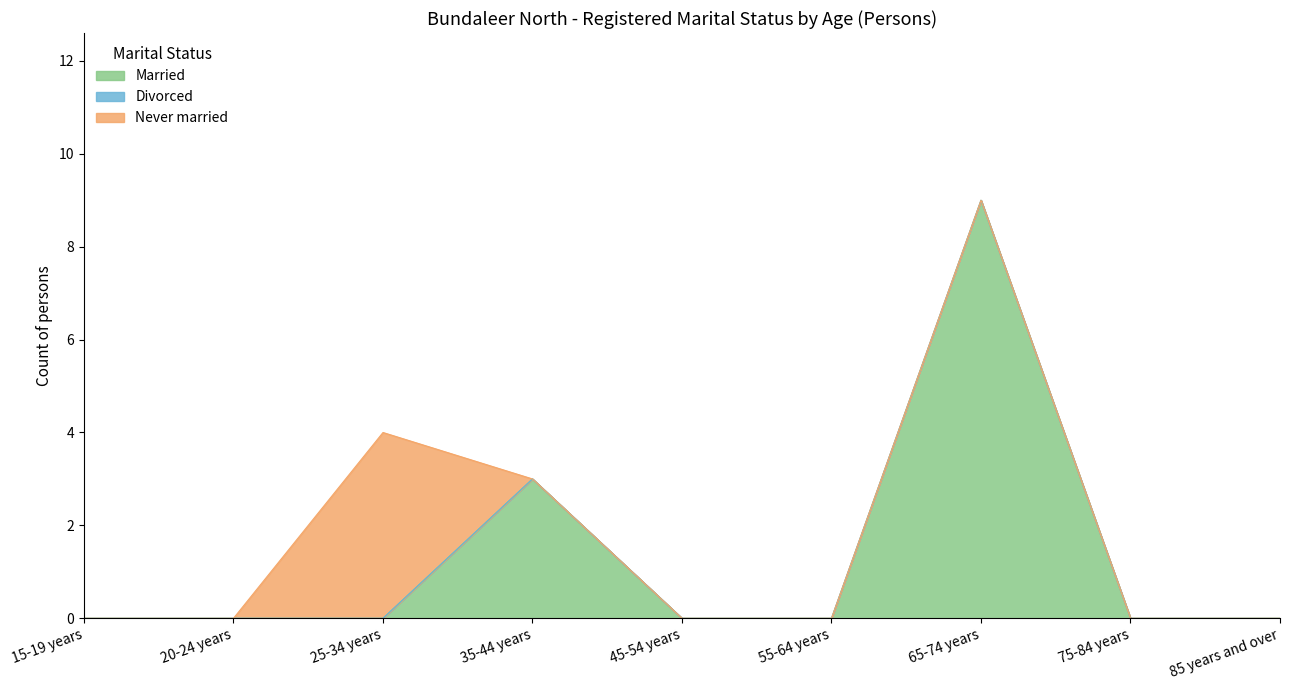

At which category is the sum across all series the highest?

65-74 years